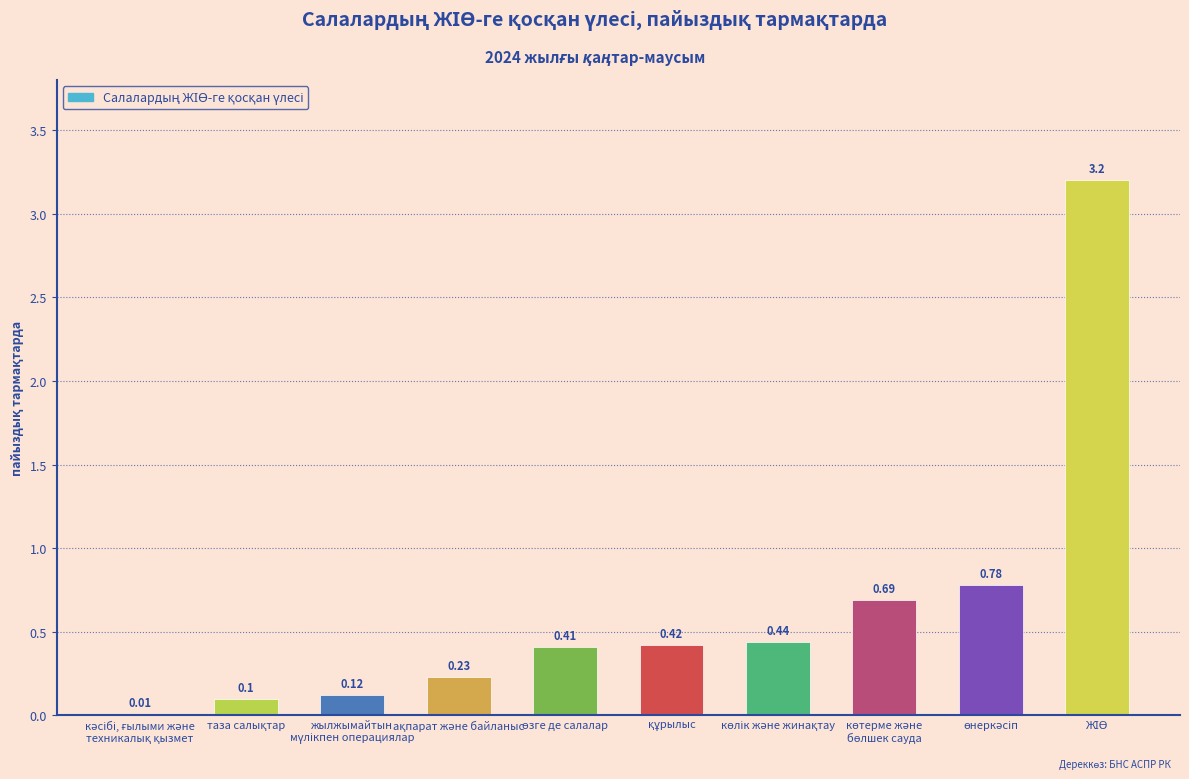

What is the average value?

0.6